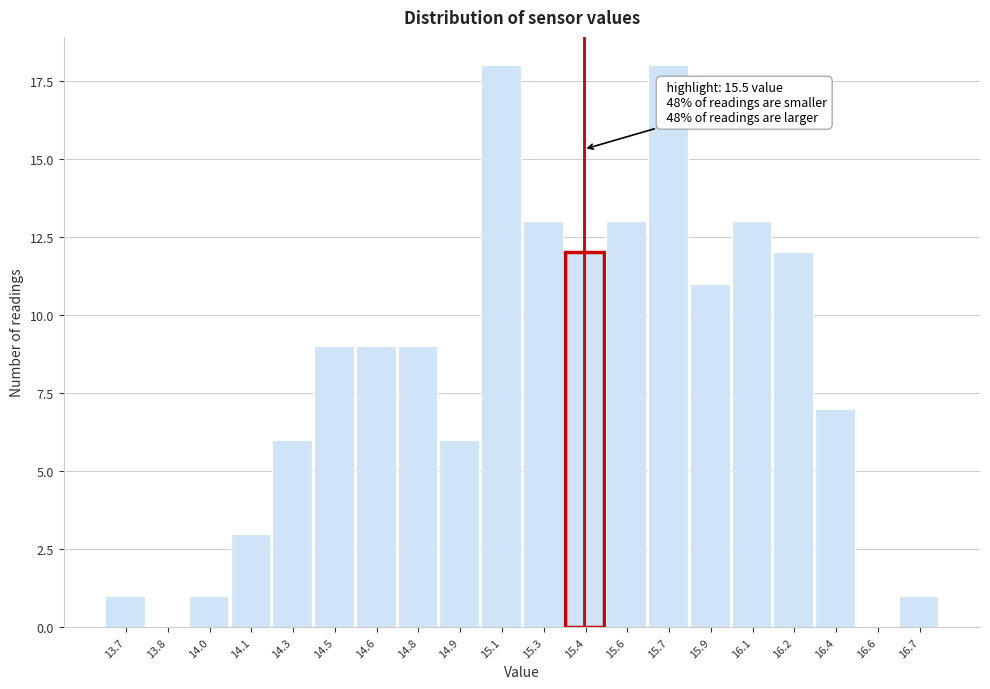

Reading right to left, what are all the values shown in this chart?

16.7=1	16.6=0	16.4=7	16.2=12	16.1=13	15.9=11	15.7=18	15.6=13	15.4=12	15.3=13	15.1=18	14.9=6	14.8=9	14.6=9	14.5=9	14.3=6	14.1=3	14.0=1	13.8=0	13.7=1